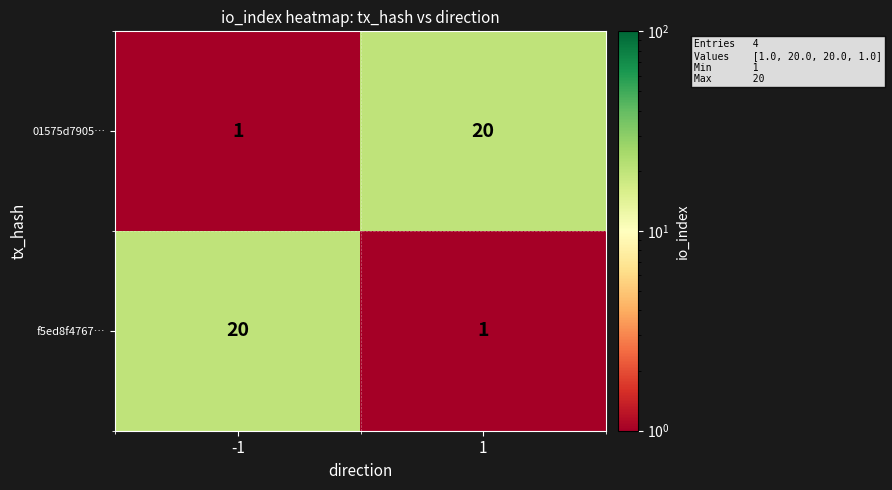

Rank the series at -1 from lowest to highest value.

01575d7905…, f5ed8f4767…